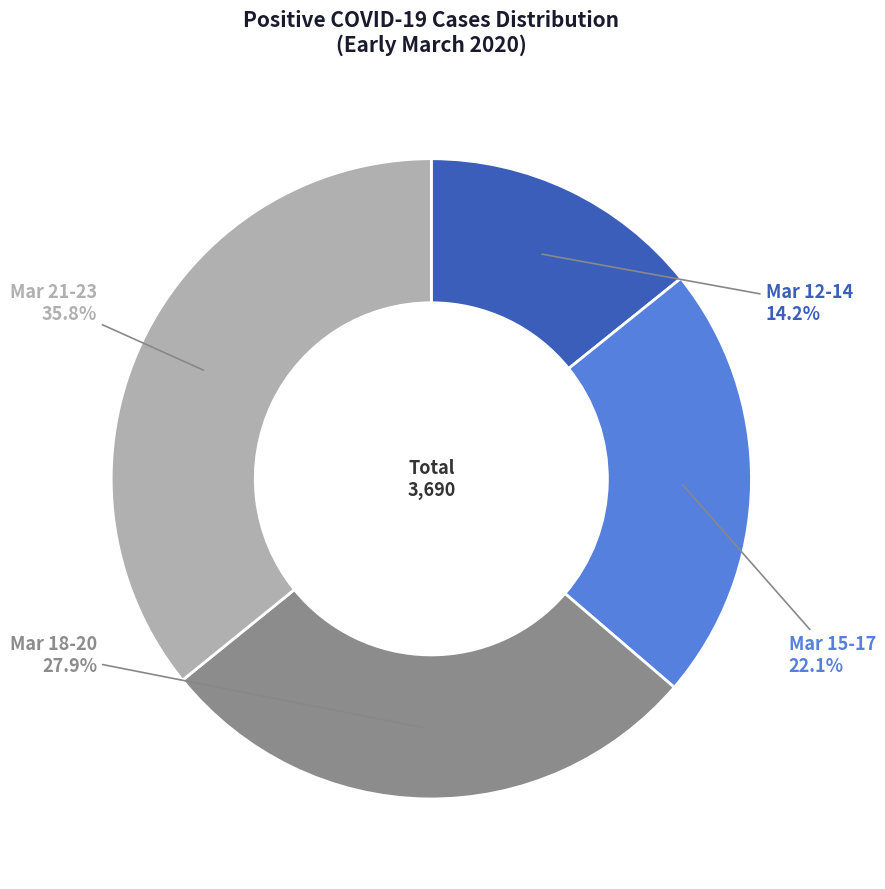

Rank the categories by value from highest to lowest.

Mar 21-23, Mar 18-20, Mar 15-17, Mar 12-14